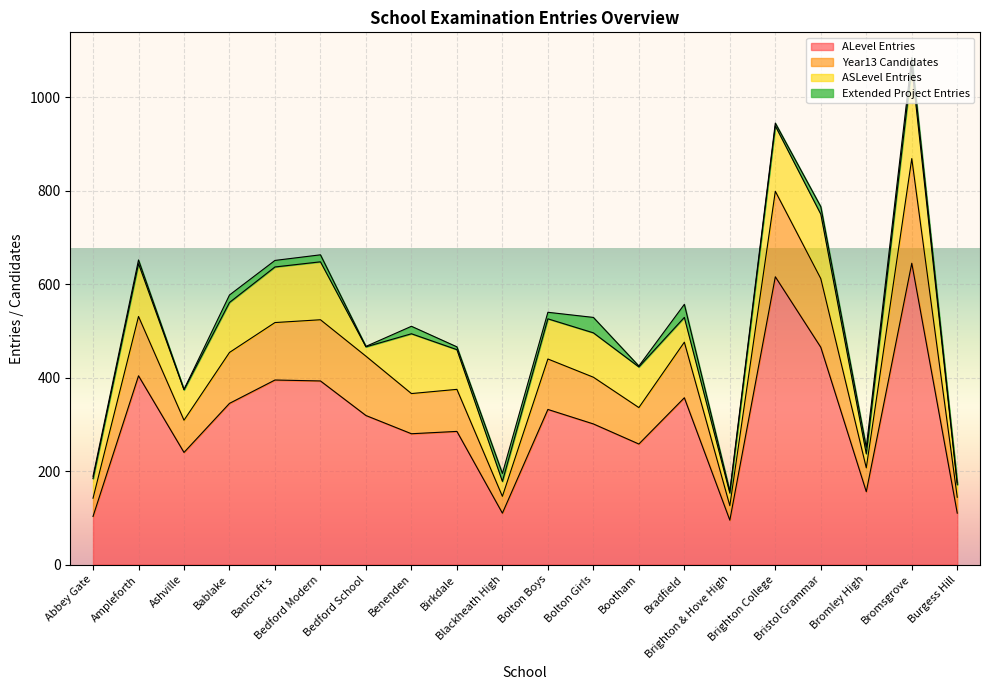

What is the highest value of the ALevel Entries series?

645